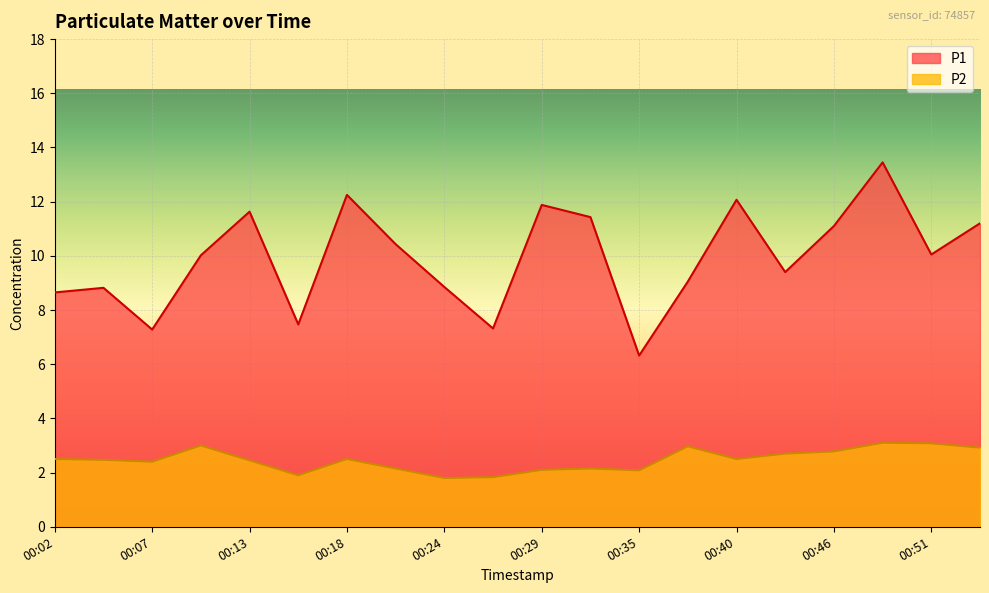

What are all the series names shown in the legend?

P1, P2